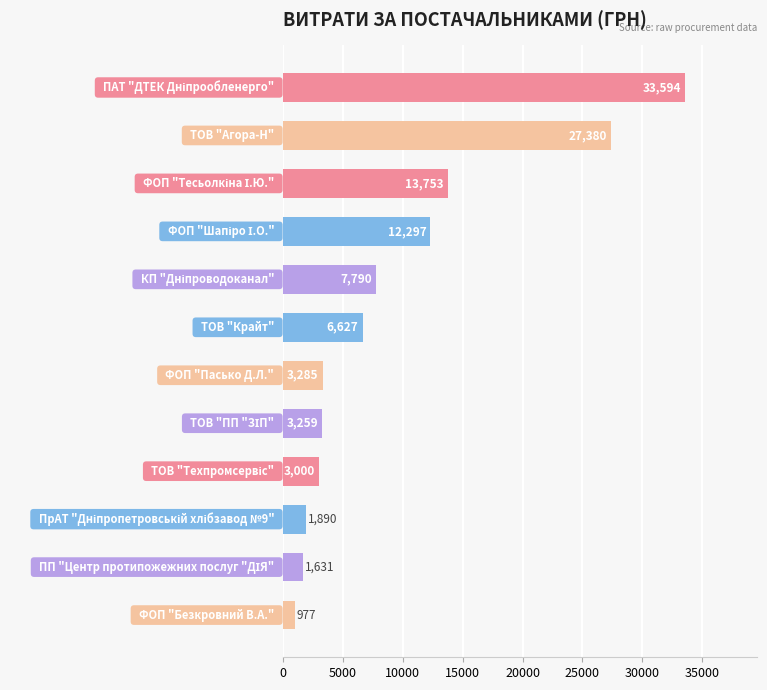

What is the greatest value displayed?

33594.0